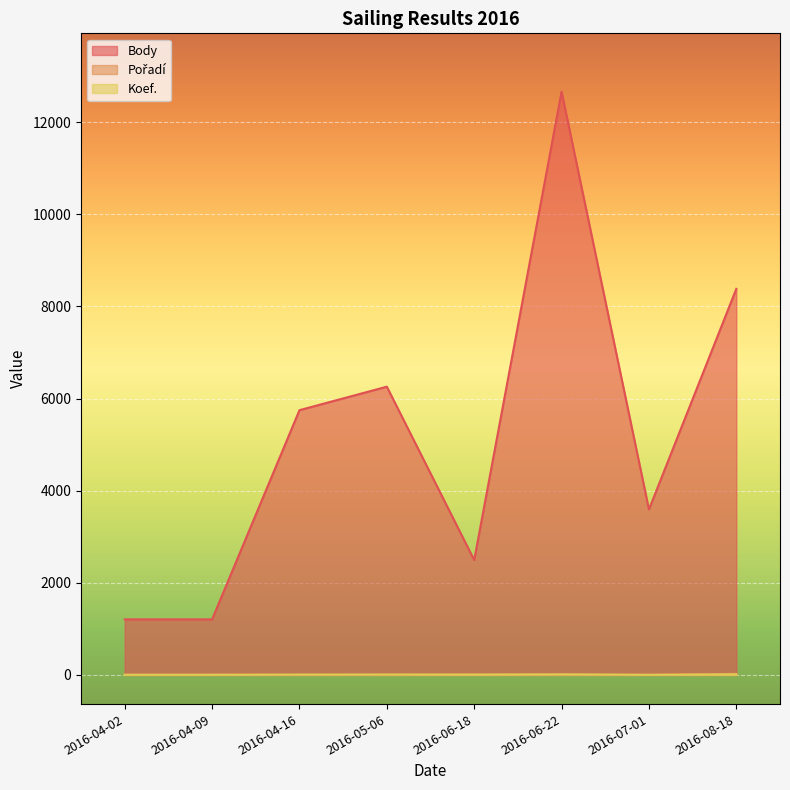

What is the spread (max minus min) of values at 2016-06-22?

12654